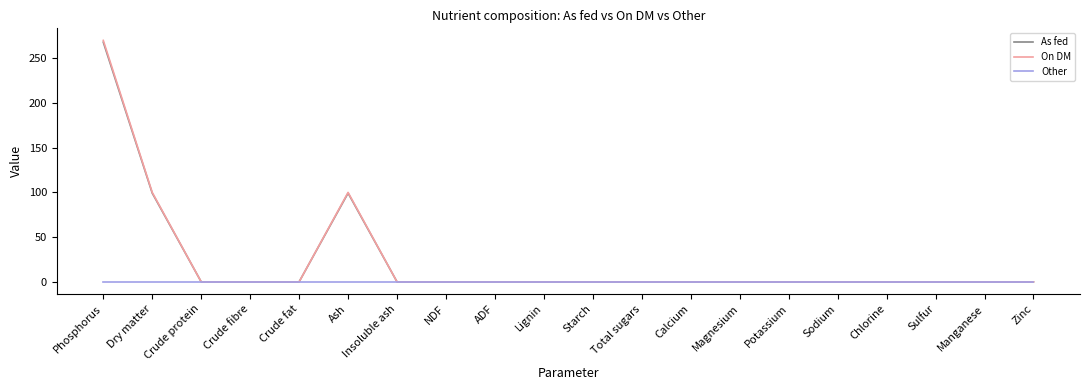

Which series has the widest spread of values?

On DM